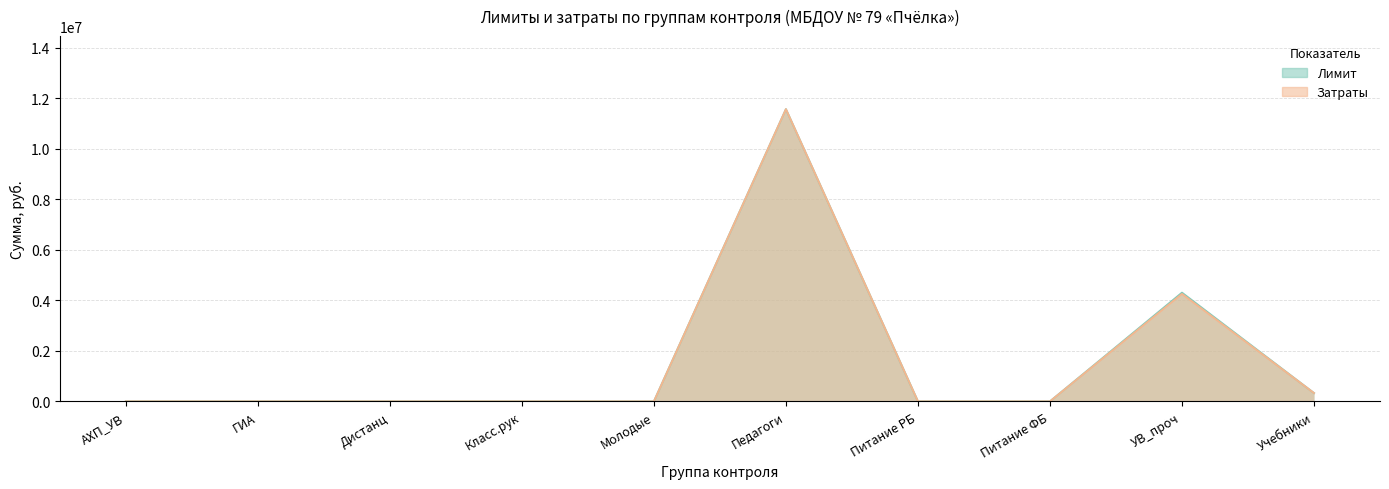

Rank the series at ГИА from highest to lowest value.

Лимит, Затраты